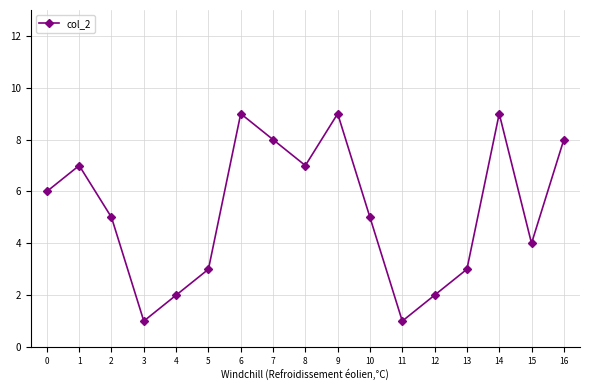

True or false: the data has more than 2 interior local peaks.

True